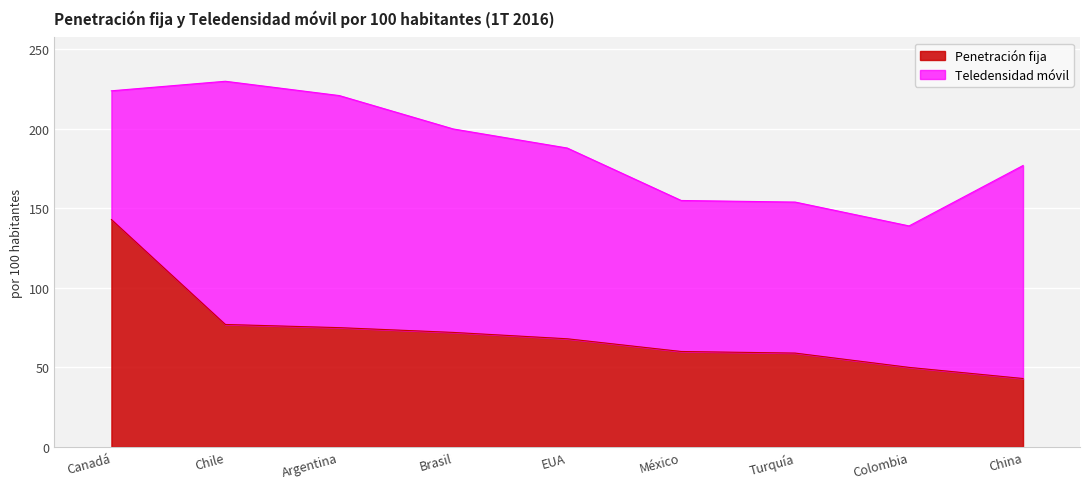

What is the difference between the second highest and second lowest values?

27